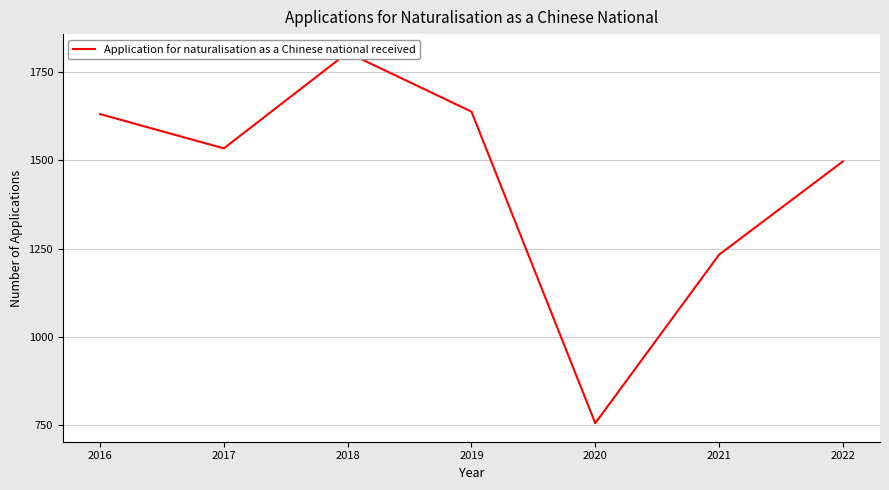

How many points are lower than both their immediate neighbors (excluding endpoints)?

2